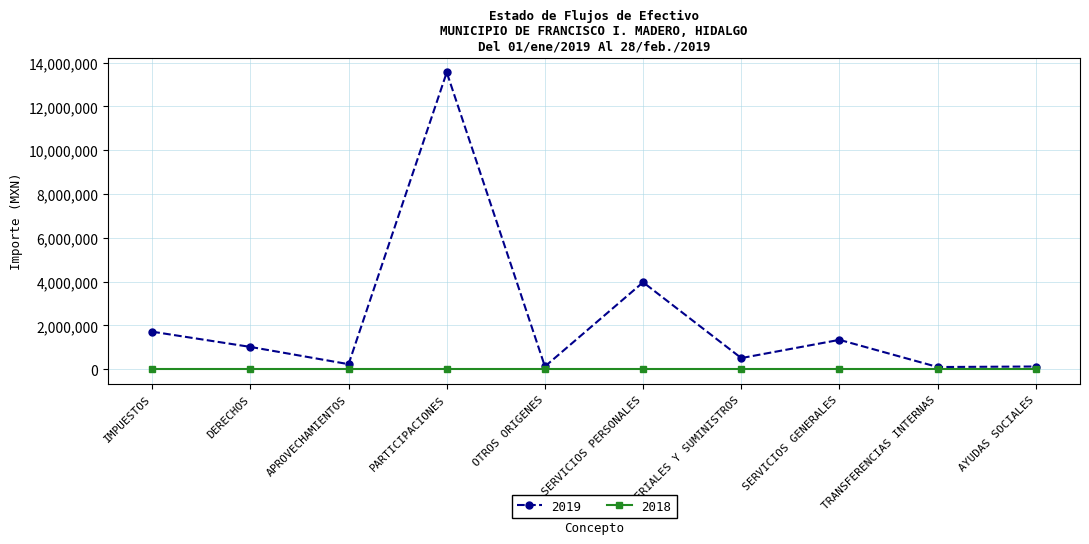

At which category does 2019 reach its first local peak?

PARTICIPACIONES